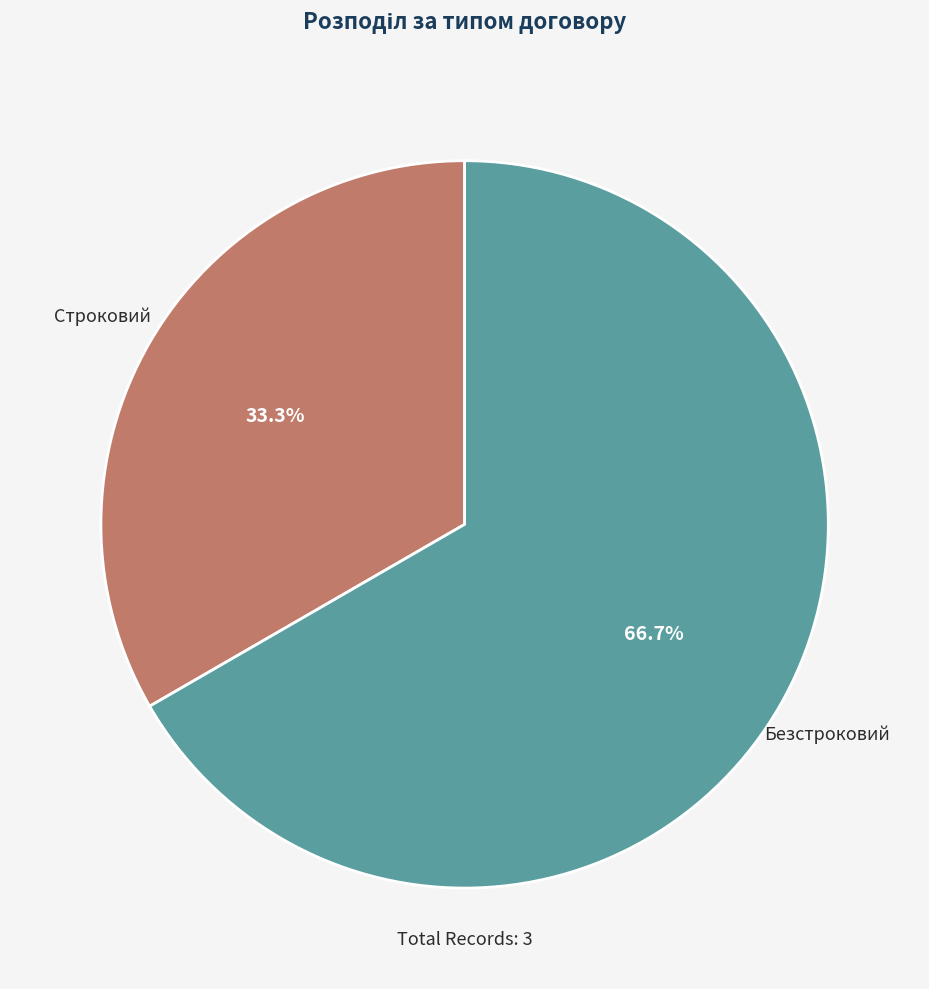

Is there any slice that represents more than half of the pie?

Yes